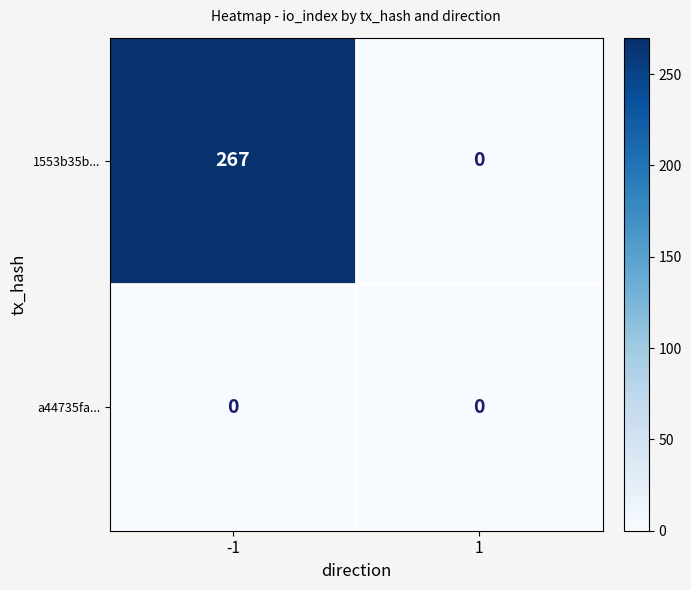

What is the maximum value shown in the chart?

267